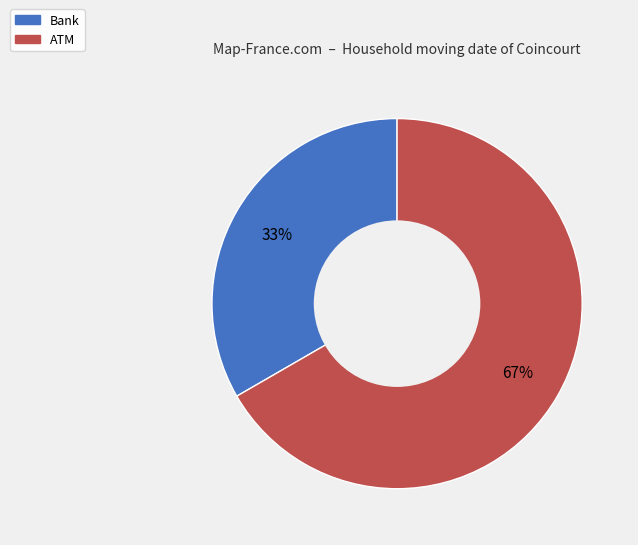

To the nearest percent, what percentage of the pie is ATM?

67%